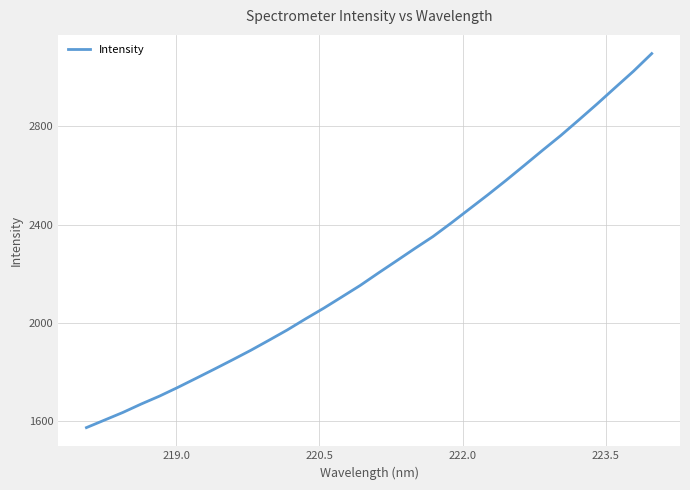

What is the difference between the maximum and minimum values?

1522.1